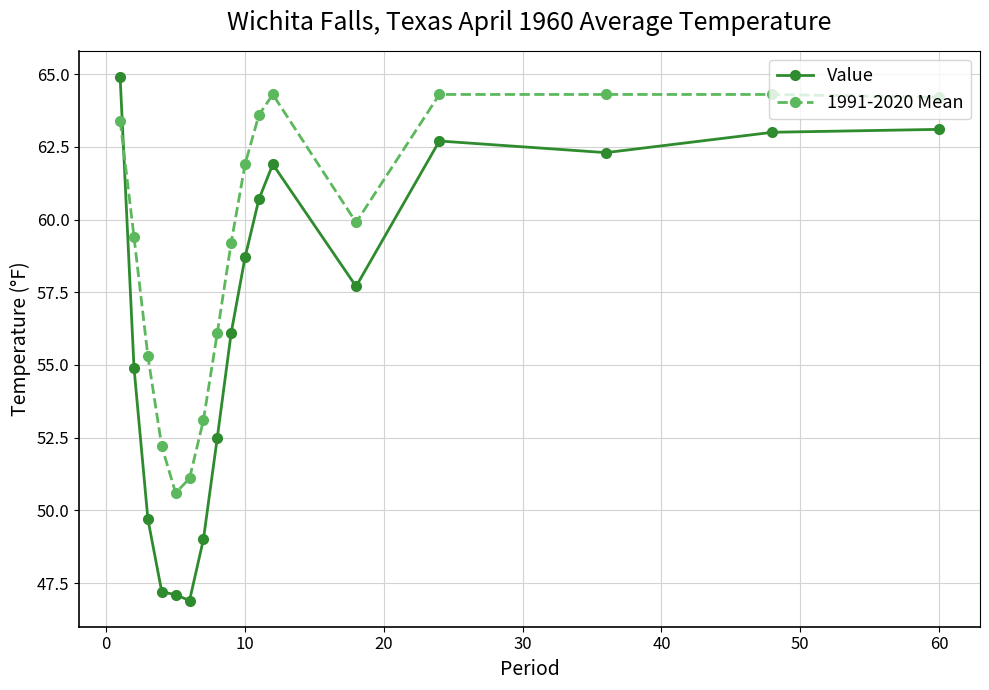

How many lines are shown in the chart?

2